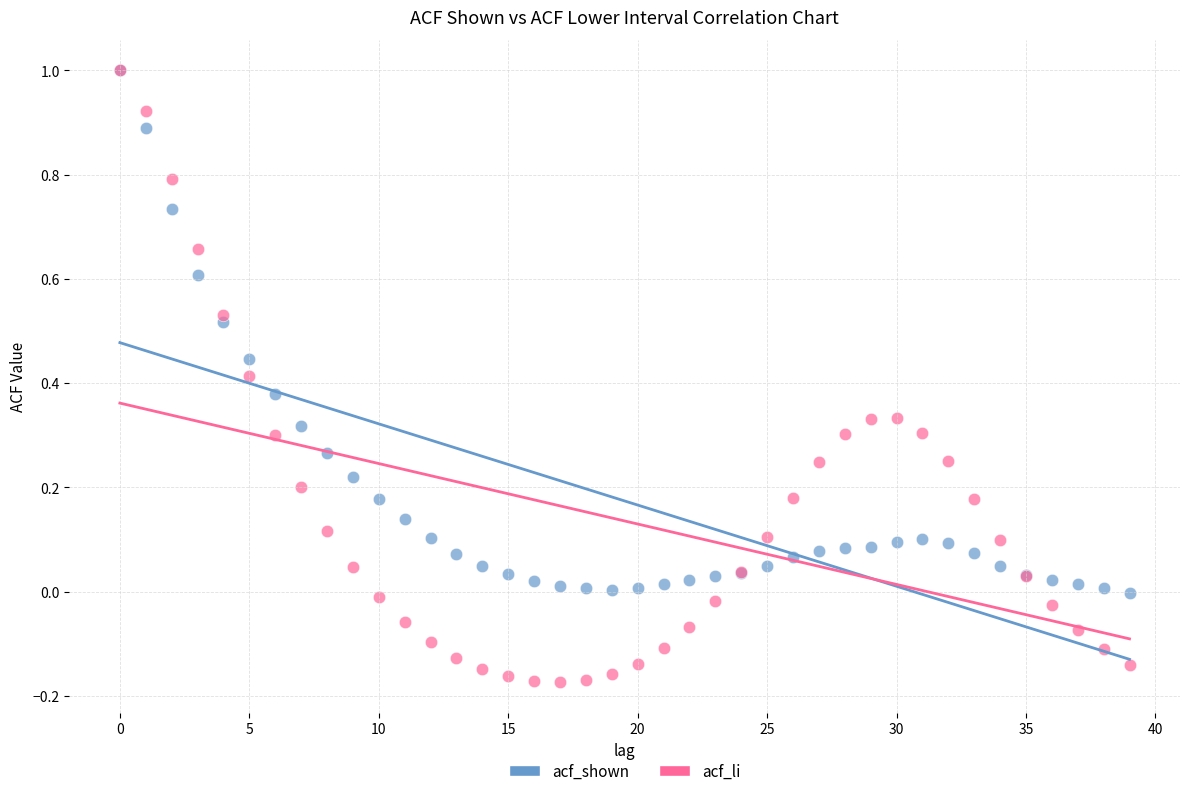

What are all the series names shown in the legend?

acf_shown, acf_li